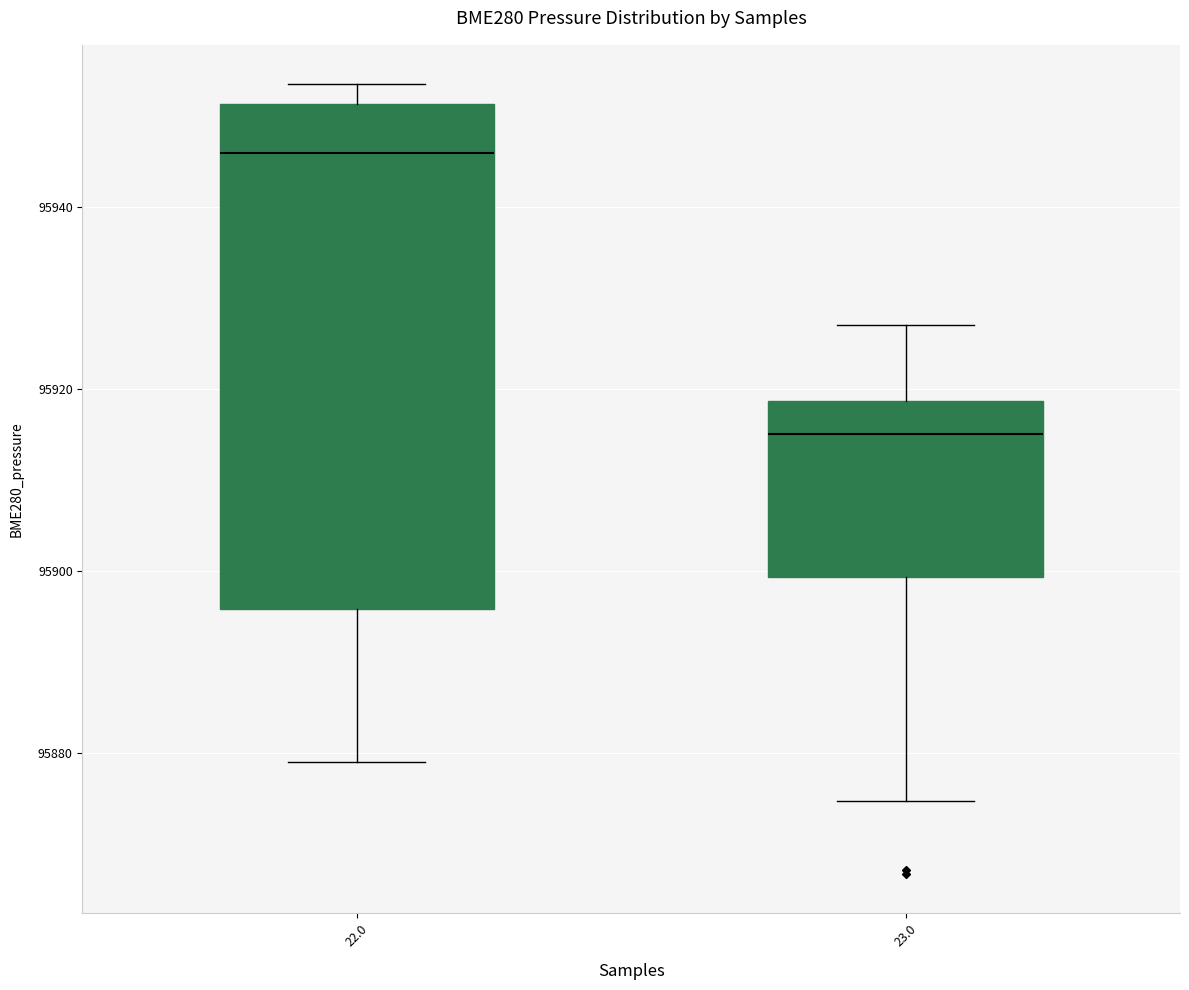

Reading left to right, transcribe this box plot: for each box, give where its median line is, the range the box spans, and where its two whiskers end, as read against the y-axis. The values are not printed on the chart, so give them approximately, as read against the axis.

22.0: median 95946, box 95896 to 95952, whiskers 95880 to 95954
23.0: median 95916, box 95900 to 95918, whiskers 95874 to 95928